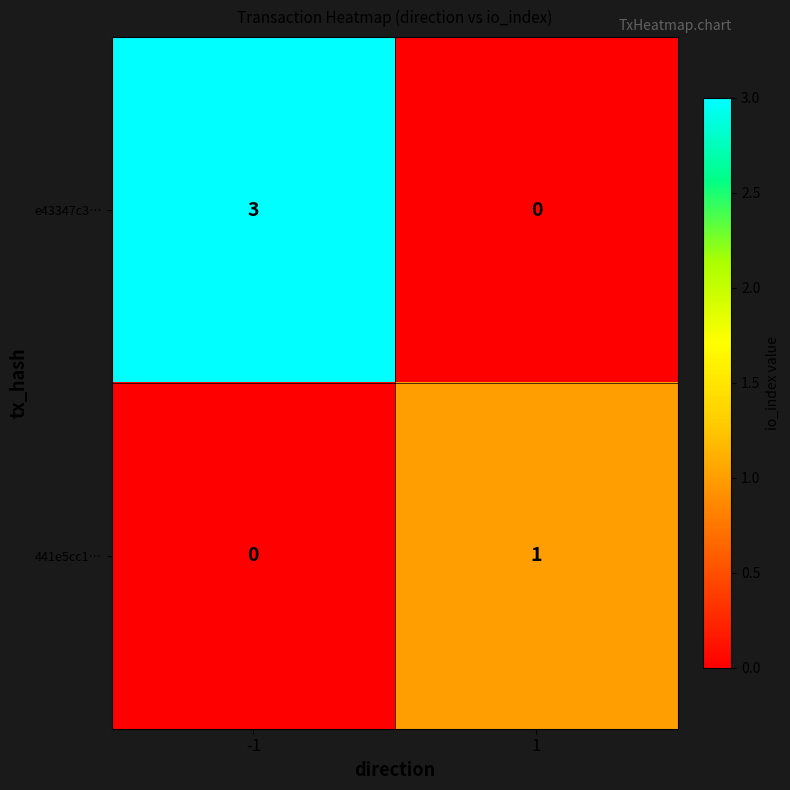

The 441e5cc1… series shows -1 at -1. True or false?

False